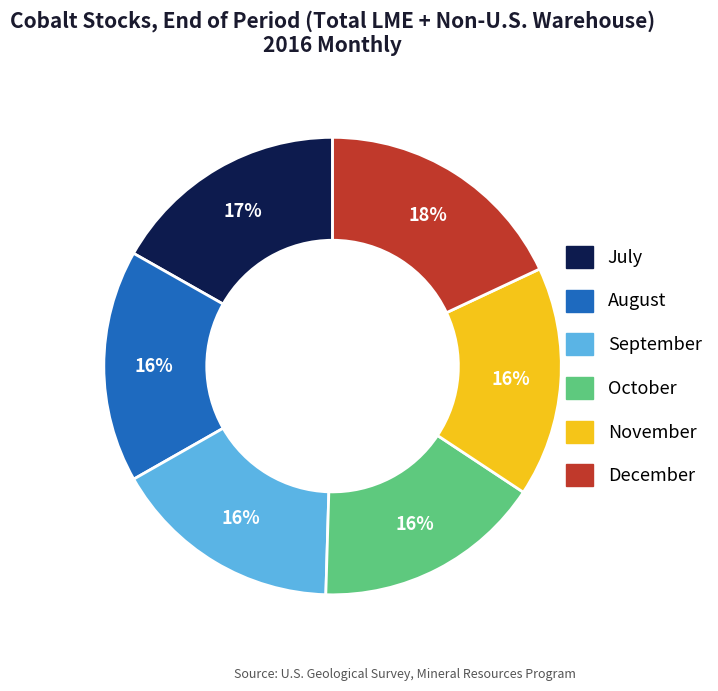

What percentage is the November slice, to the nearest percent?

16%